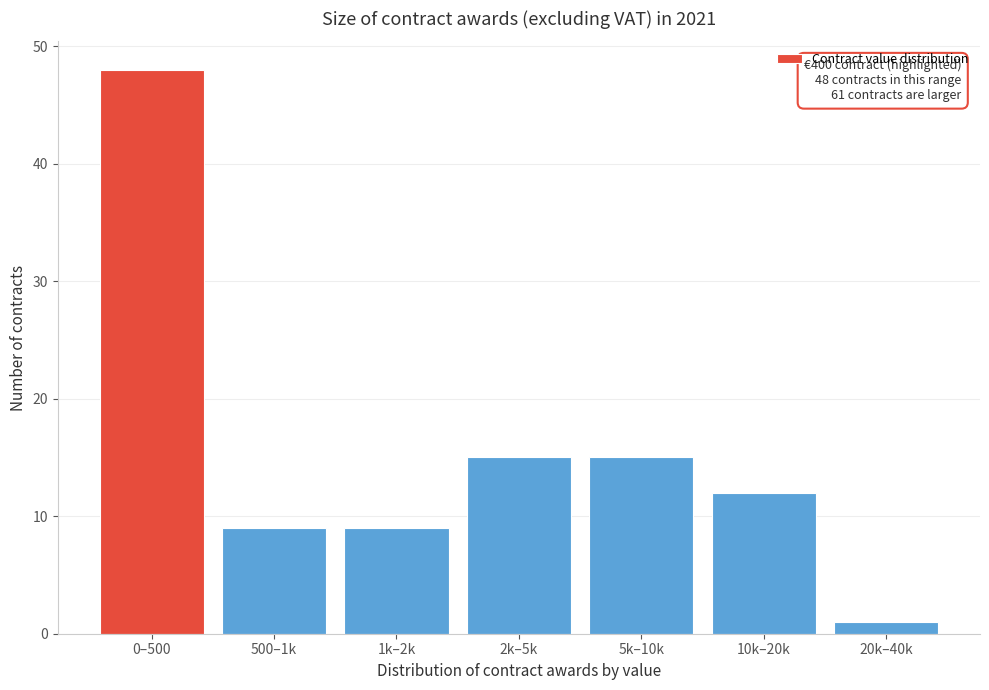

Reading left to right, what are all the values shown in this chart?

48	9	9	15	15	12	1